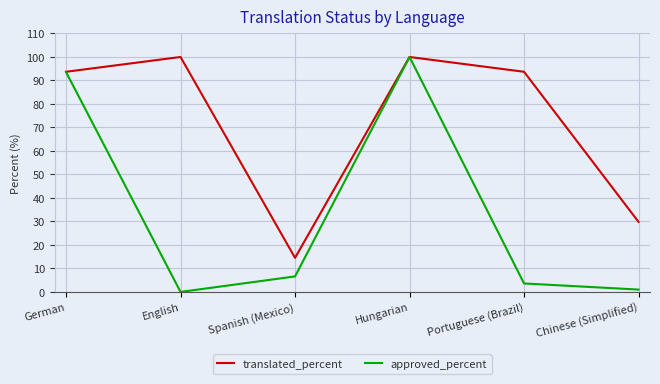

What are all the series names shown in the legend?

translated_percent, approved_percent